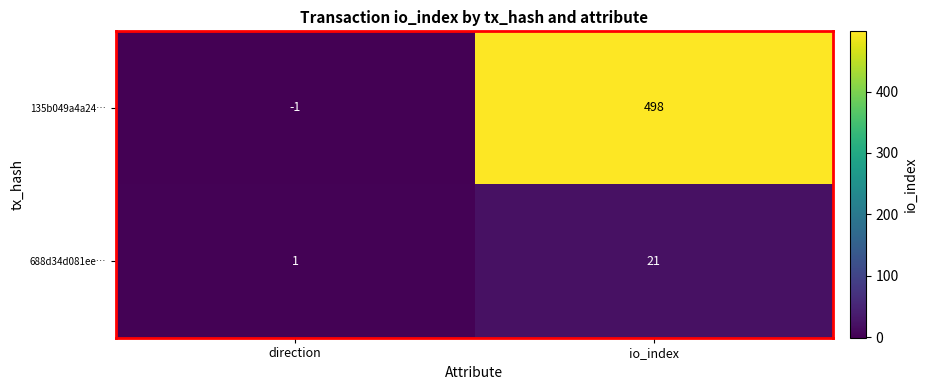

How many categories are shown in the chart?

2